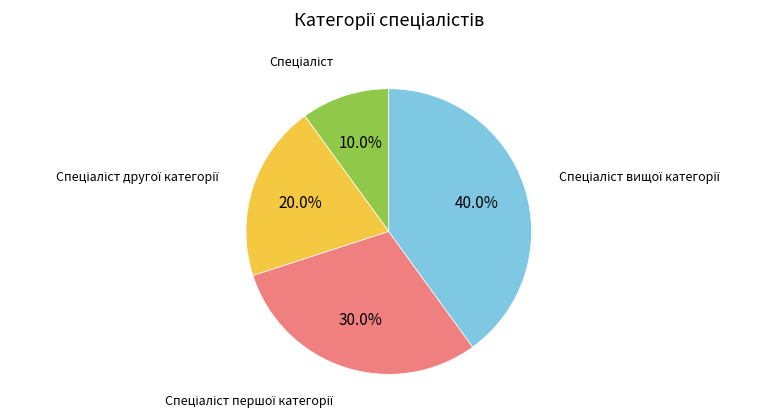

Is there any slice that represents more than half of the pie?

No